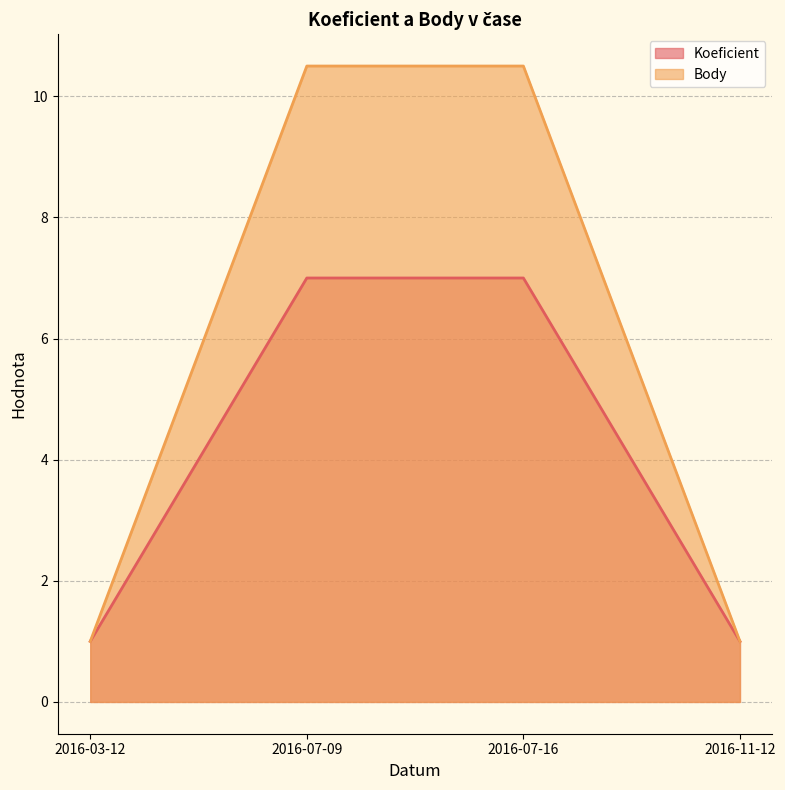

What is the label of the 4th point from the left?

2016-11-12